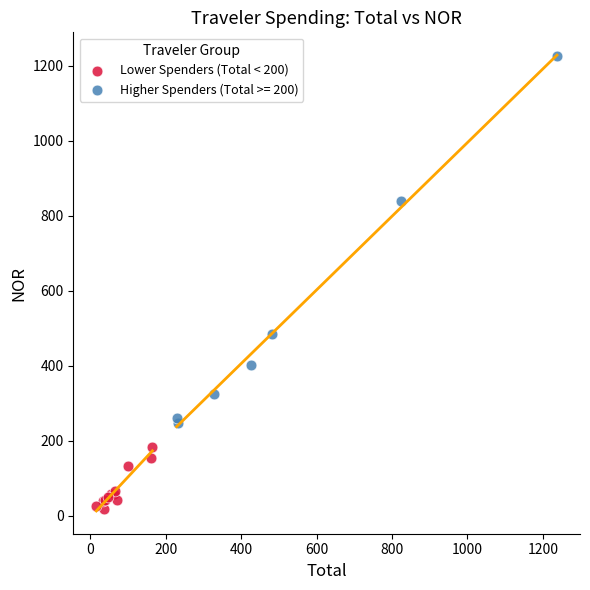

Which series reaches the maximum Y coordinate?

Higher Spenders (Total >= 200)